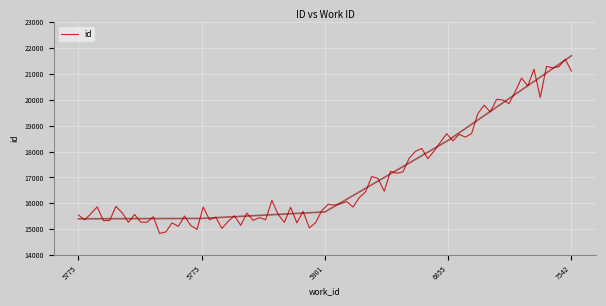

The chart shows a value of 8648 at 5775. True or false?

False